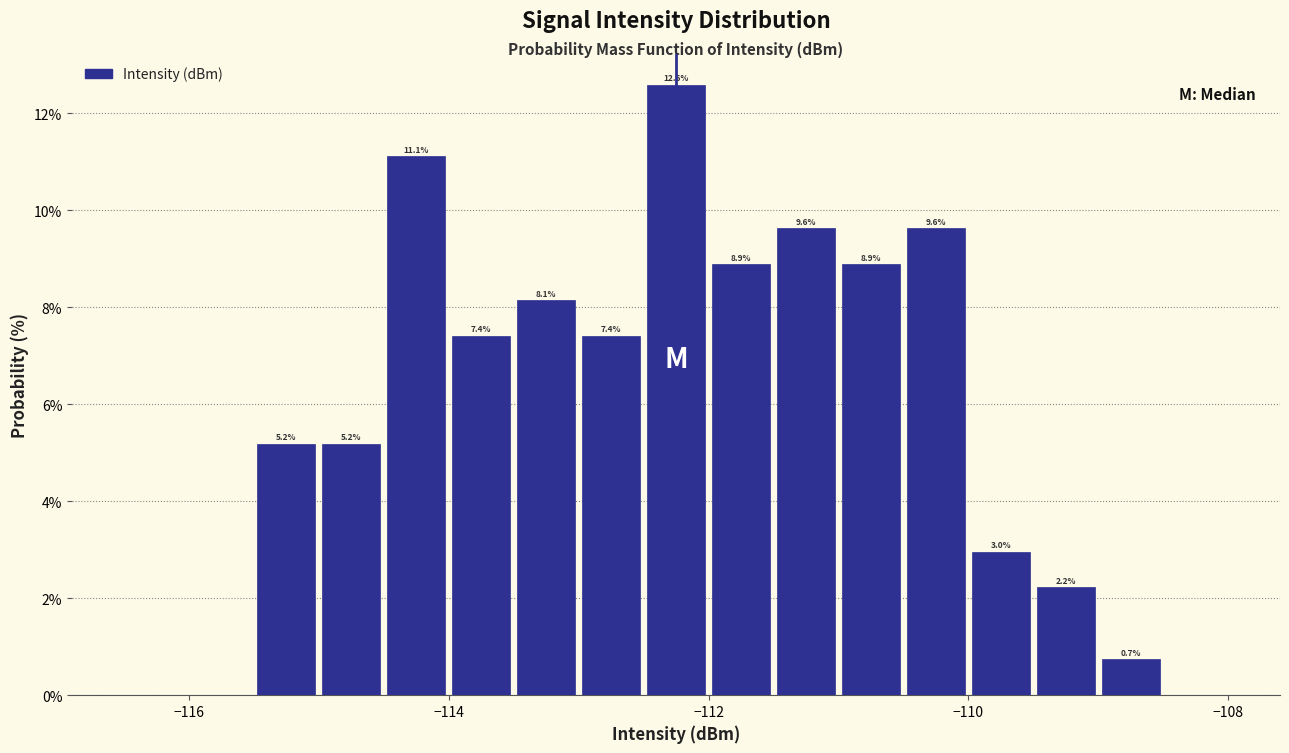

Read against the x-axis, roughly where is the centre of the tallest bar?

-112.2